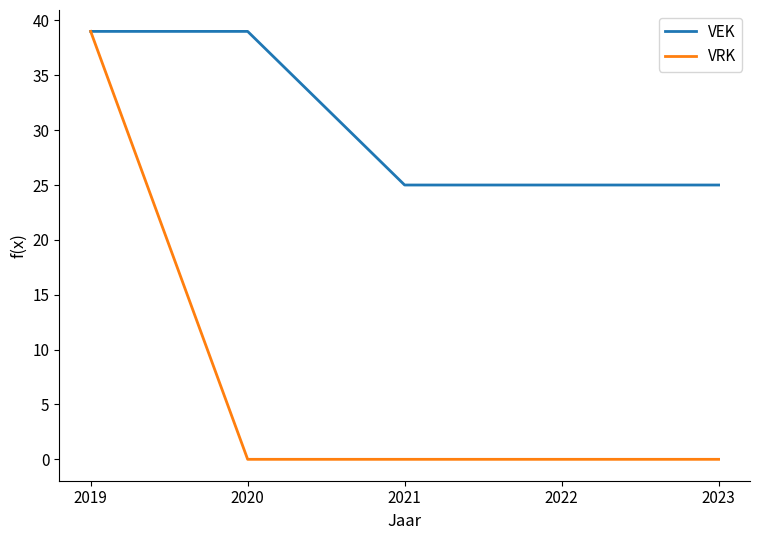

How many series are shown in this chart?

2